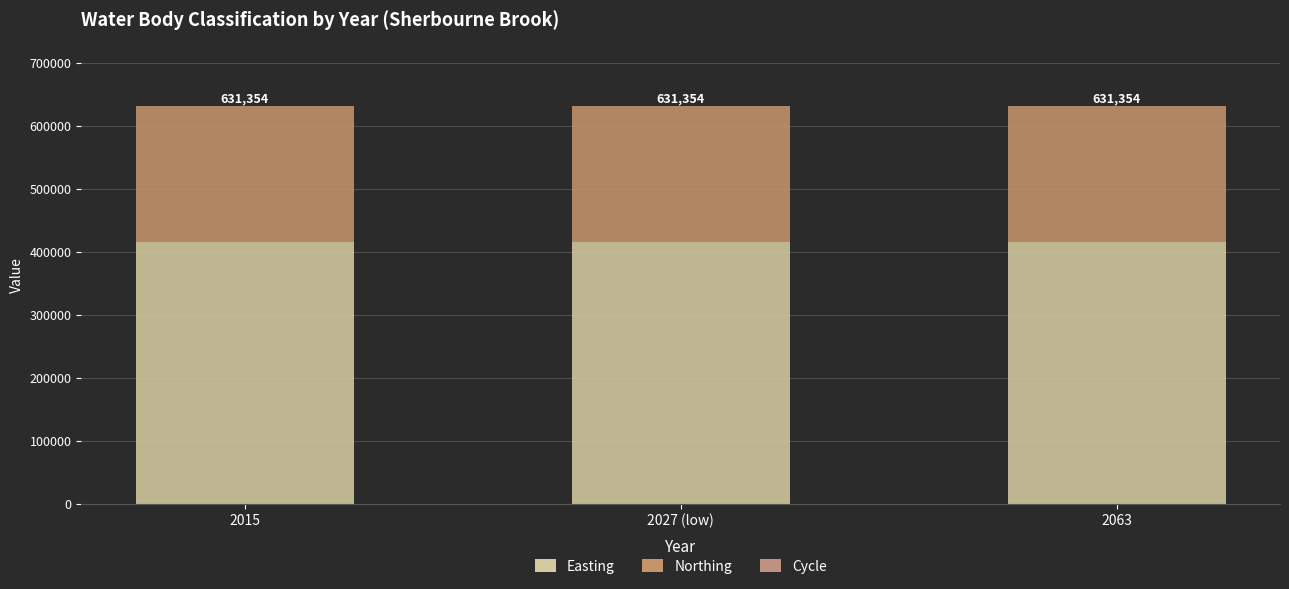

How many distinct data groups are displayed?

3